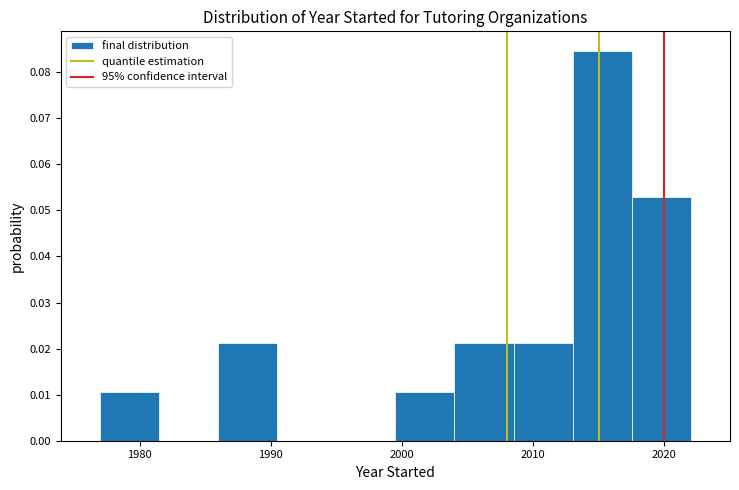

Reading left to right, transcribe this chart: for each bar, give the range it covers on the x-axis and its height. Neither the bar edges nor the heights are printed on the chart, so give them approximately, as read against the axes.

1977.0 to 1981.5: 0.011
1981.5 to 1986.0: 0
1986.0 to 1990.5: 0.021
1990.5 to 1995.0: 0
1995.0 to 1999.5: 0
1999.5 to 2004.0: 0.011
2004.0 to 2008.5: 0.021
2008.5 to 2013.0: 0.021
2013.0 to 2017.5: 0.085
2017.5 to 2022.0: 0.053